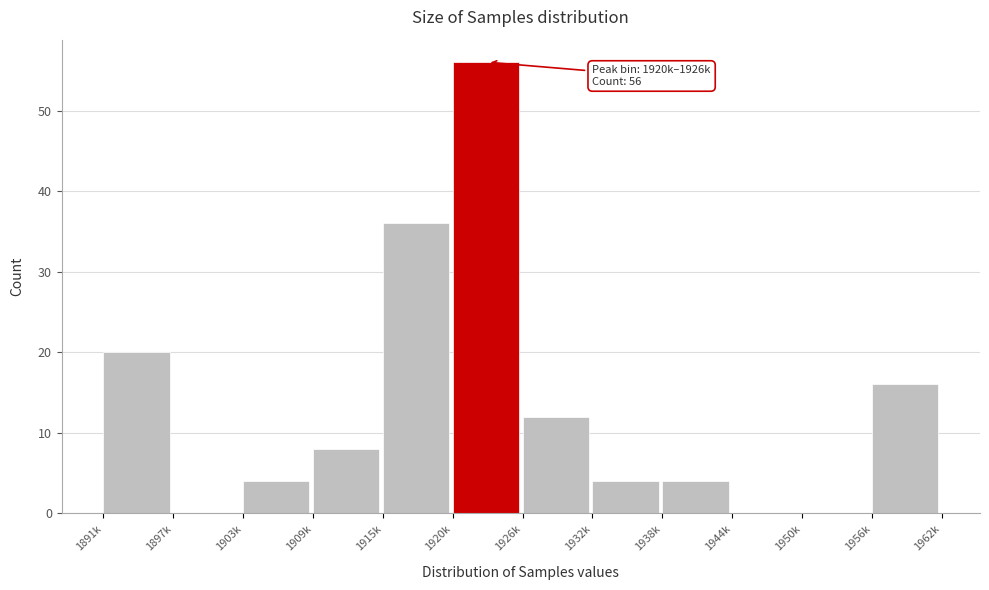

Reading left to right, list all the values displayed in this chart.

1891k=20	1897k=0	1903k=4	1909k=8	1915k=36	1920k=56	1926k=12	1932k=4	1938k=4	1944k=0	1950k=0	1956k=16